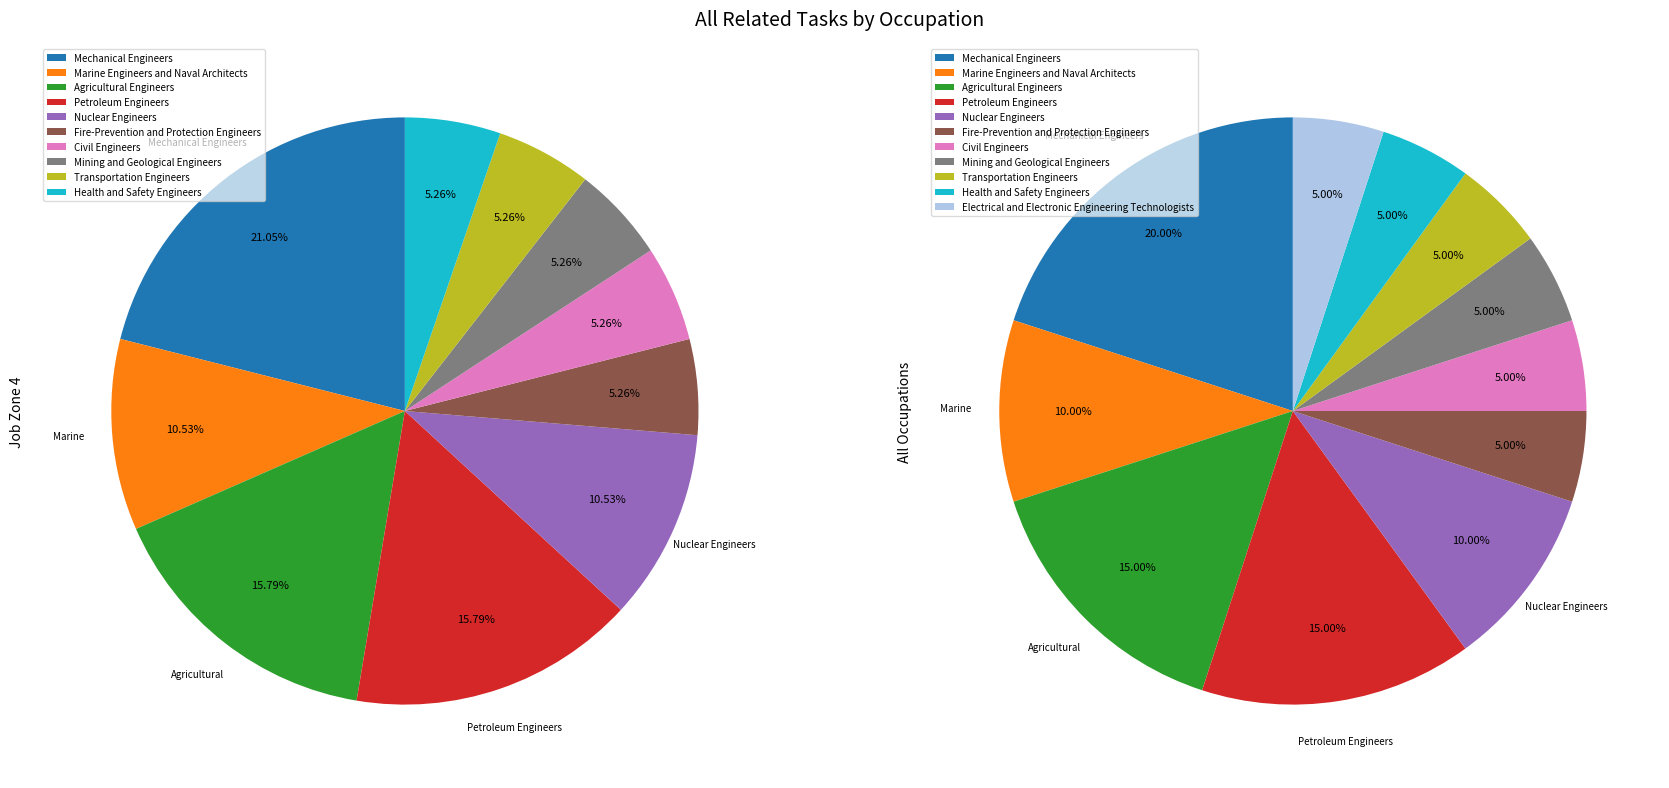

What percentage is the Electrical and Electronic Engineering Technologists slice, to the nearest percent?

5%